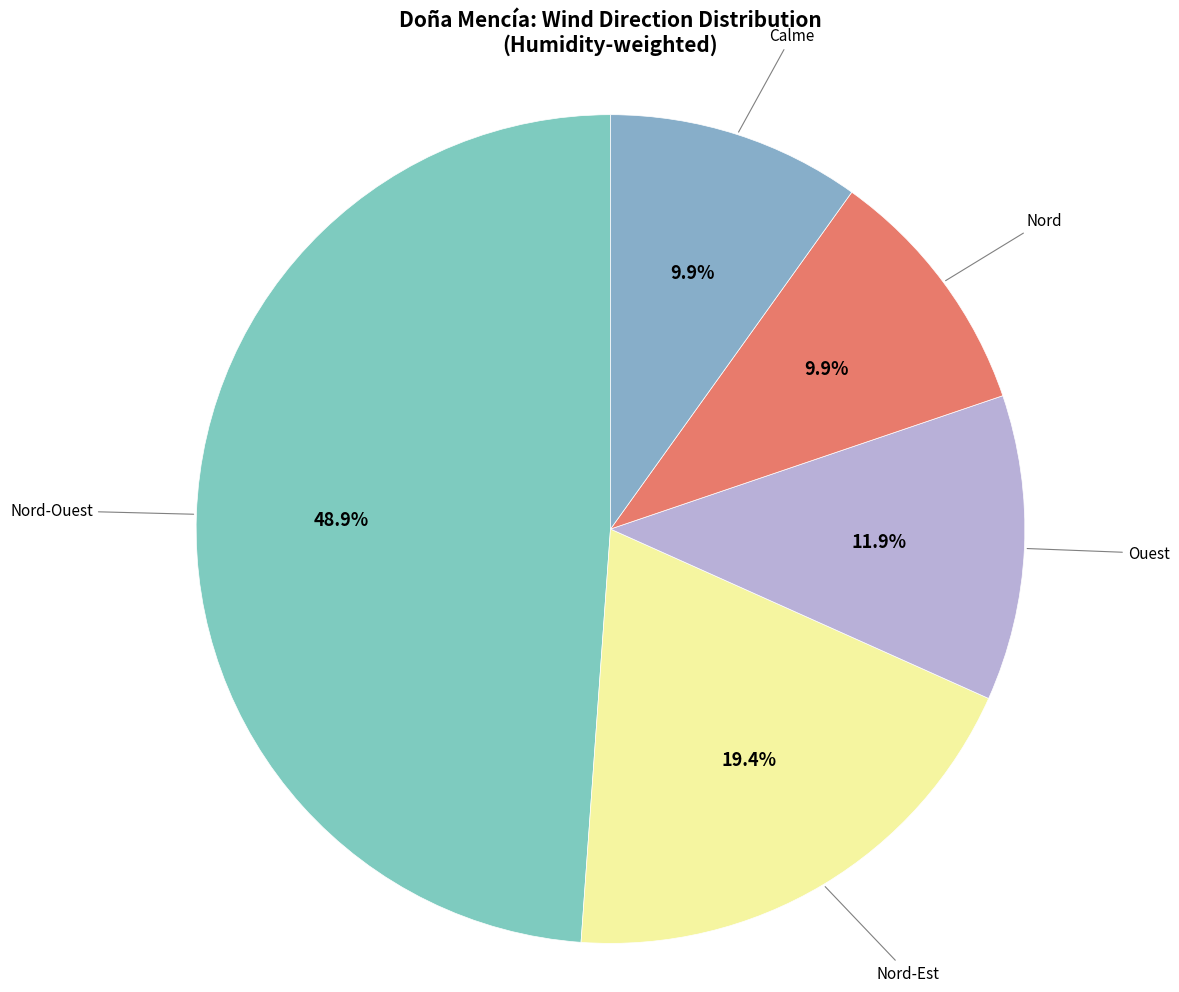

Which has a higher value, Ouest or Nord?

Ouest